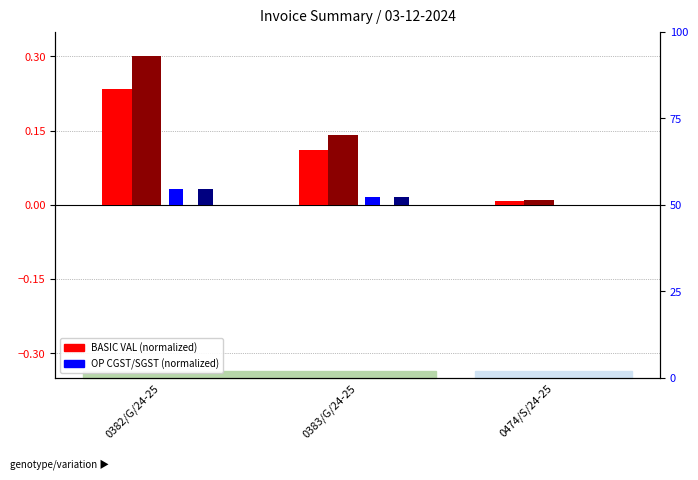

What position from the left is 0382/G/24-25?

1